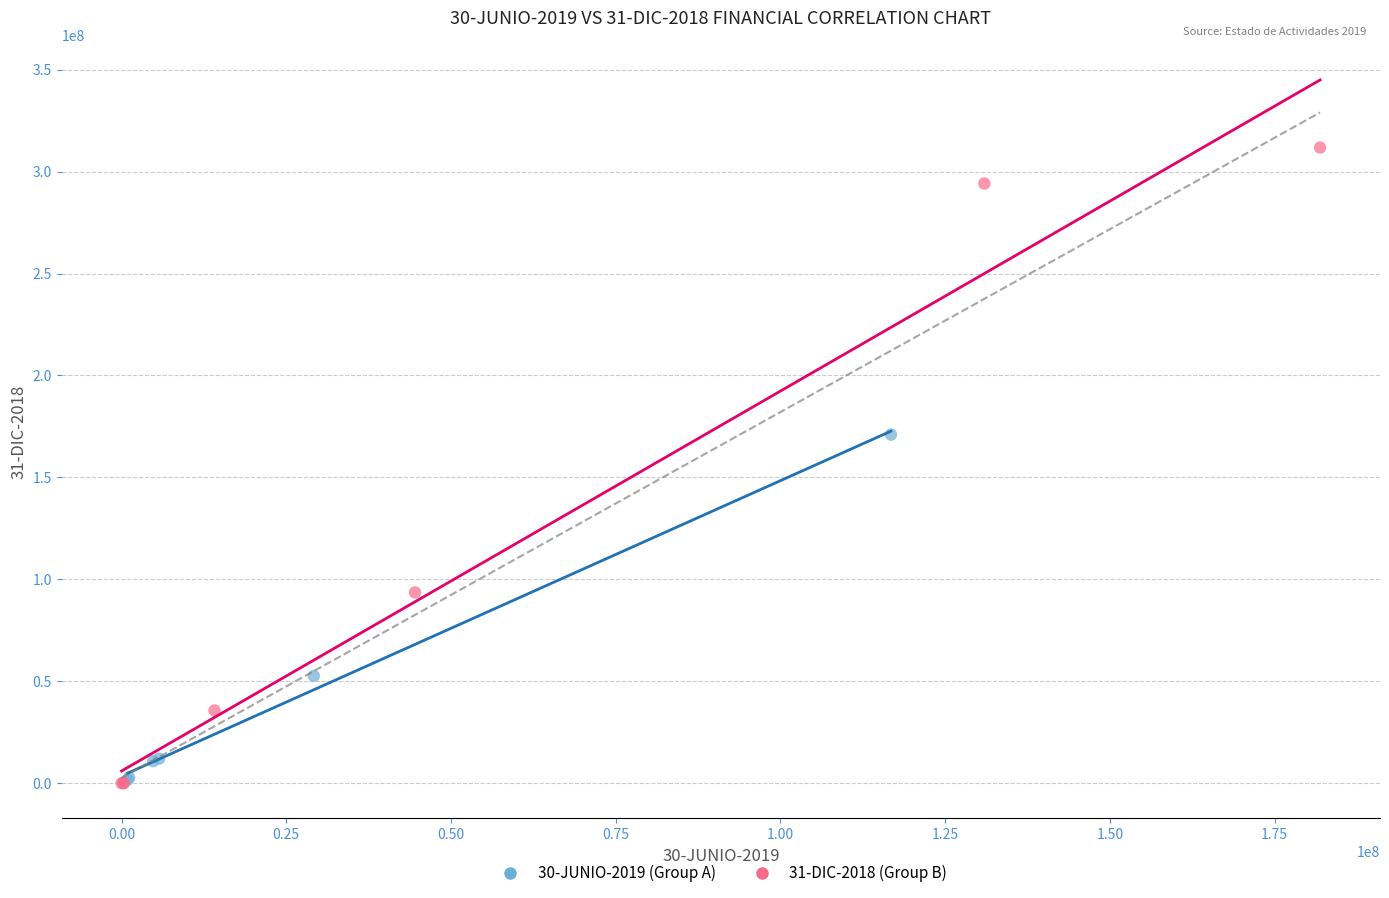

Which series reaches the maximum Y coordinate?

31-DIC-2018 (Group B)